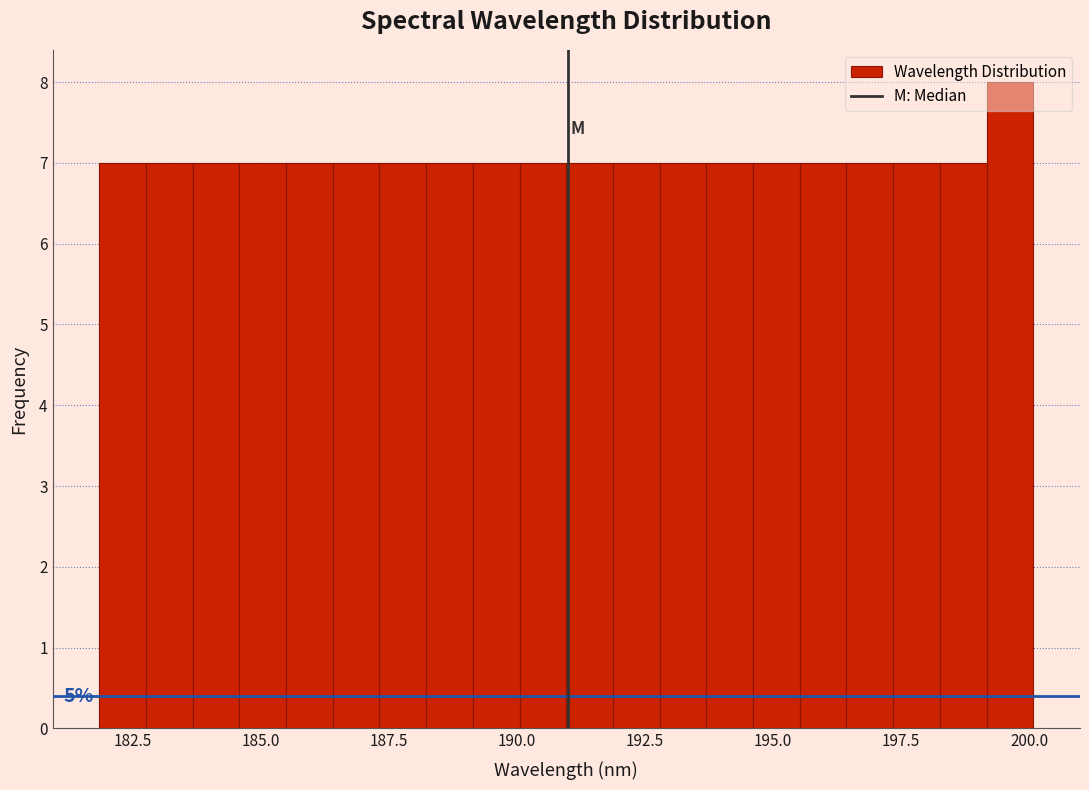

Around what value on the x-axis is the tallest bar? Give the approximate position of its centre, as read against the axis.

199.5